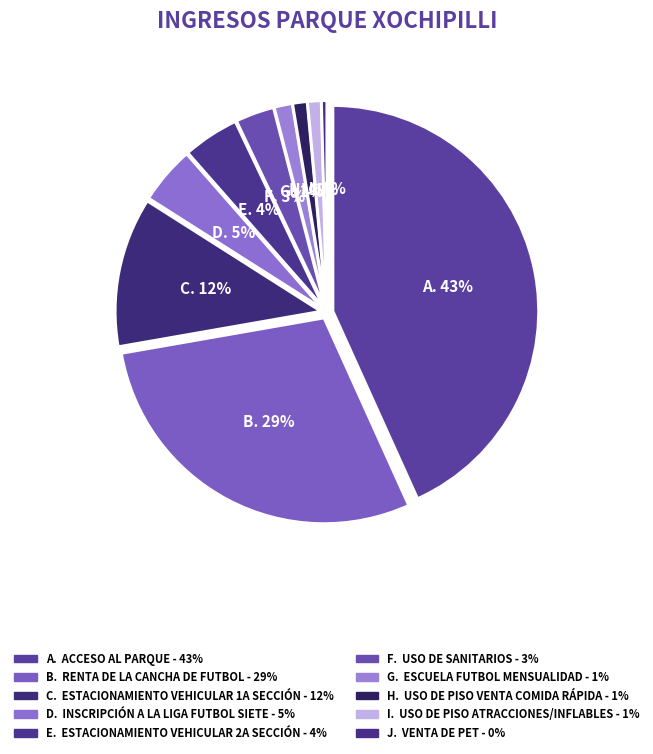

Is it true that Venta de Pet is 1% of the pie?

False